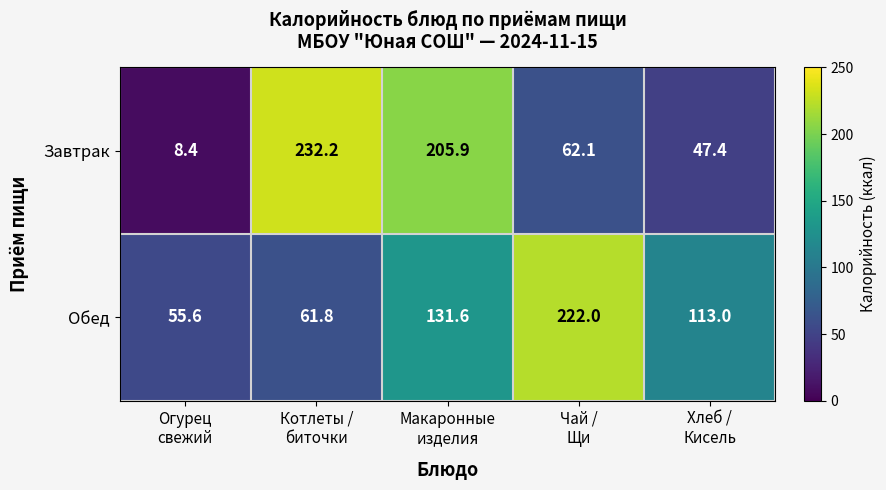

Which label corresponds to the smallest value in the chart?

Огурец
свежий